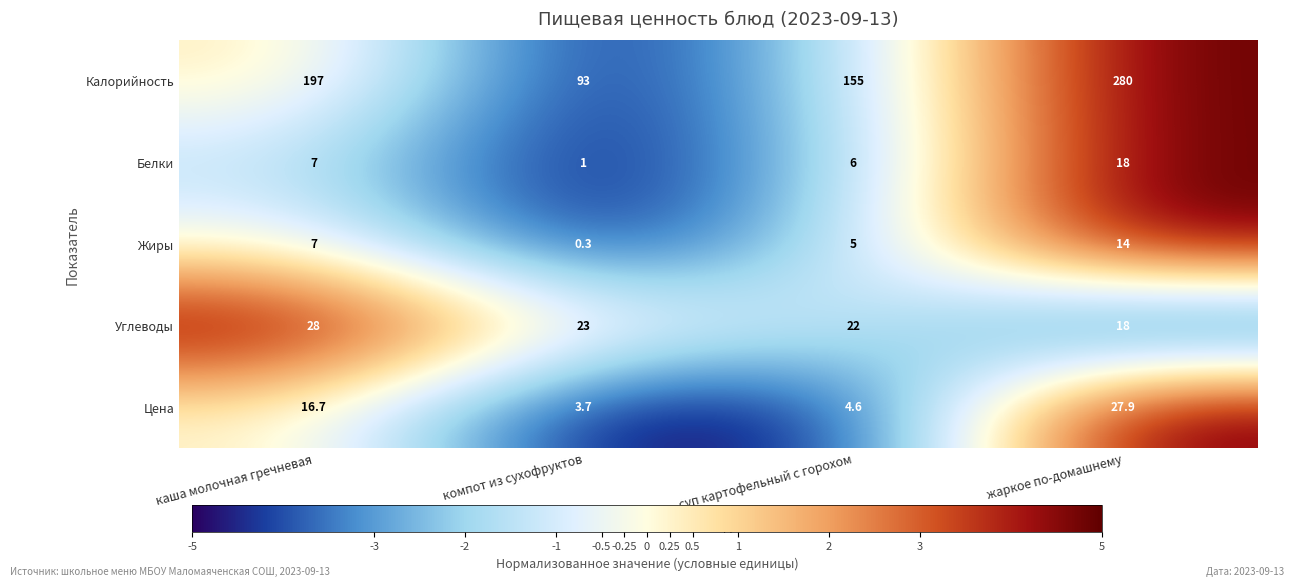

At which category is the sum across all series the highest?

жаркое по-домашнему